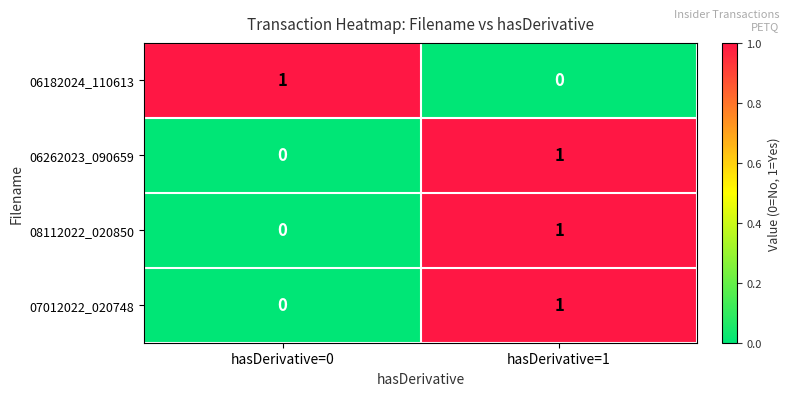

Rank the categories by 06262023_090659 value from lowest to highest.

hasDerivative=0, hasDerivative=1